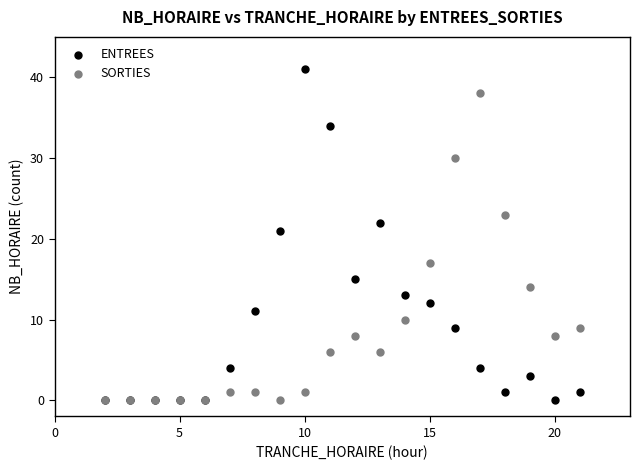

In the ENTREES series, what Y value is closest to 20?

21